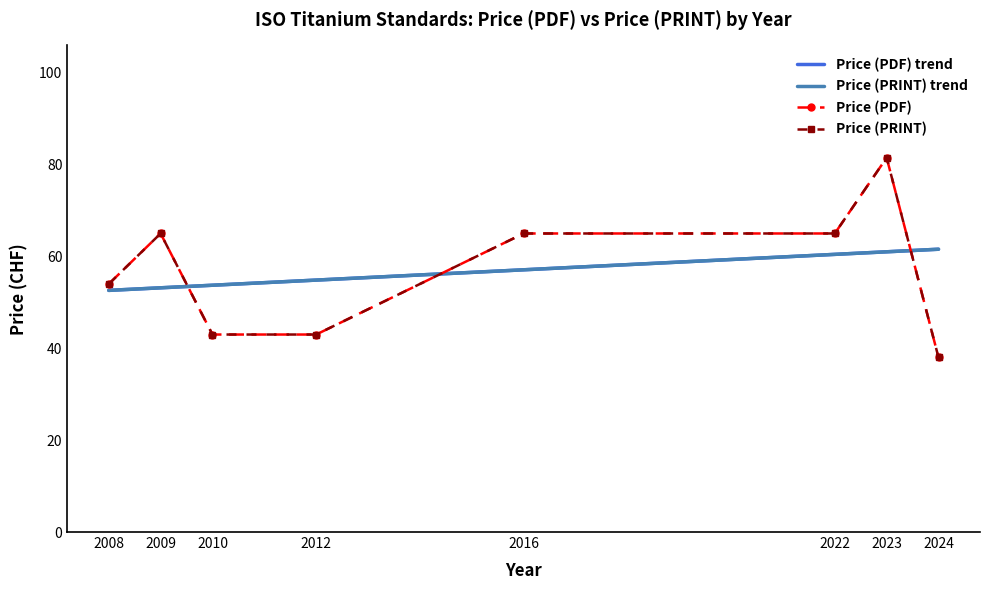

At 2008, list the series in order from largest to smallest.

Price (PDF), Price (PRINT)